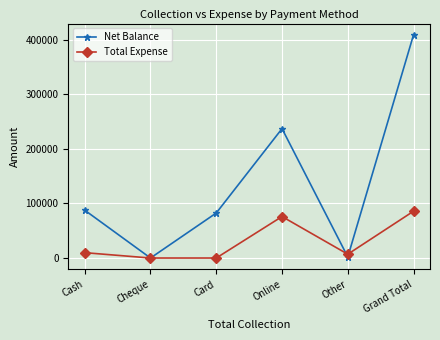

True or false: Total Expense has a value of 0 at Card.

True